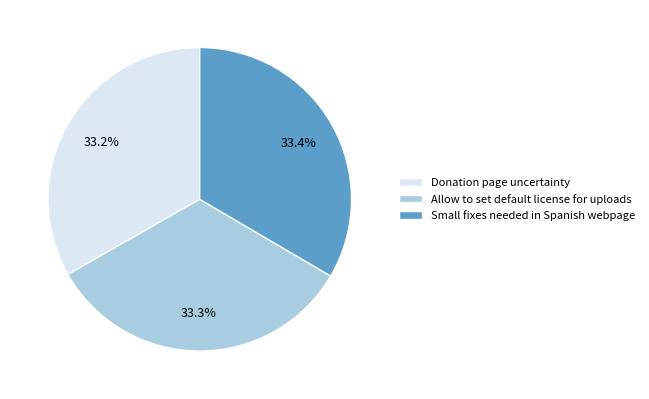

How many slices are in this pie chart?

3